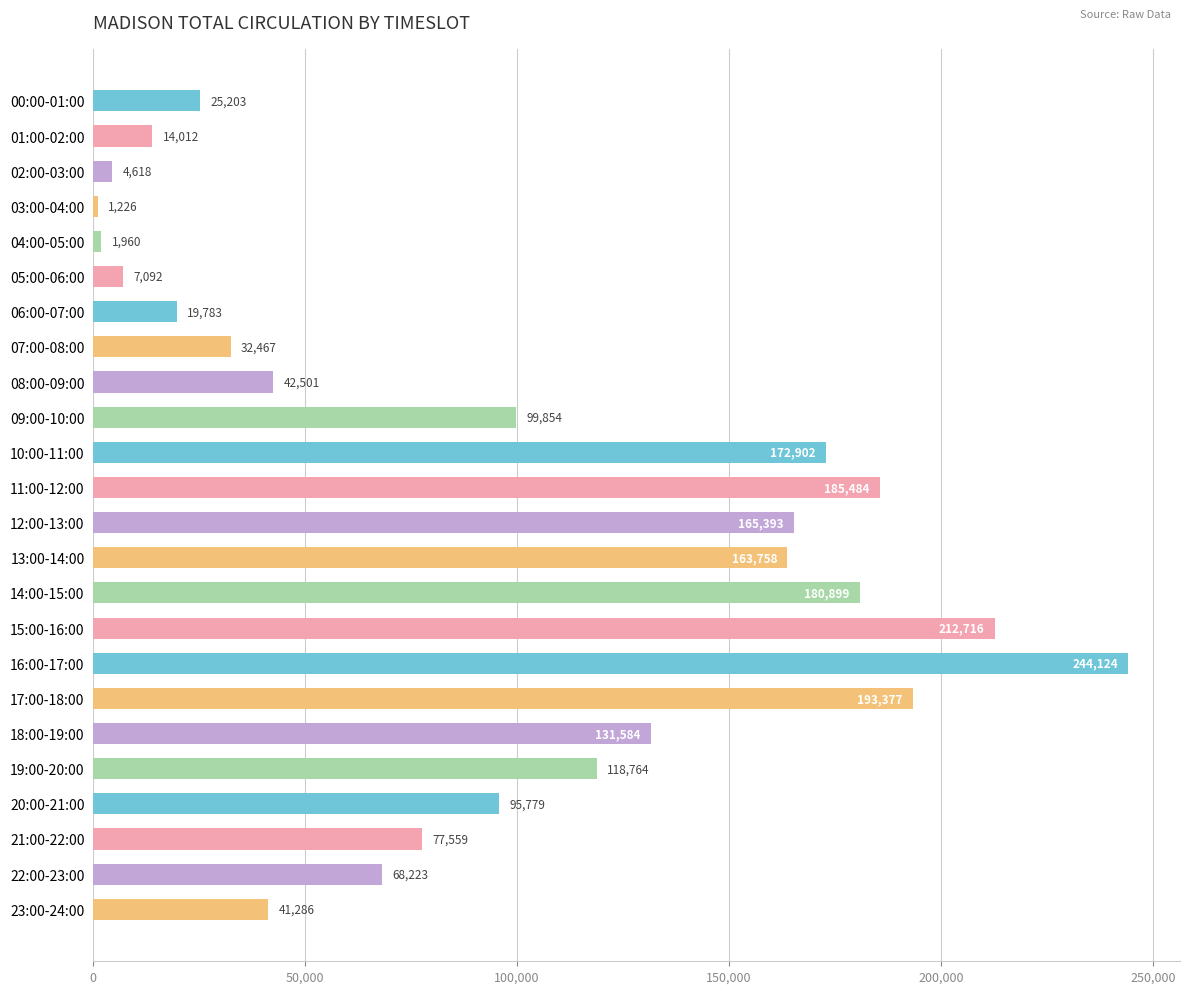

Which has a higher value, 10:00-11:00 or 04:00-05:00?

10:00-11:00